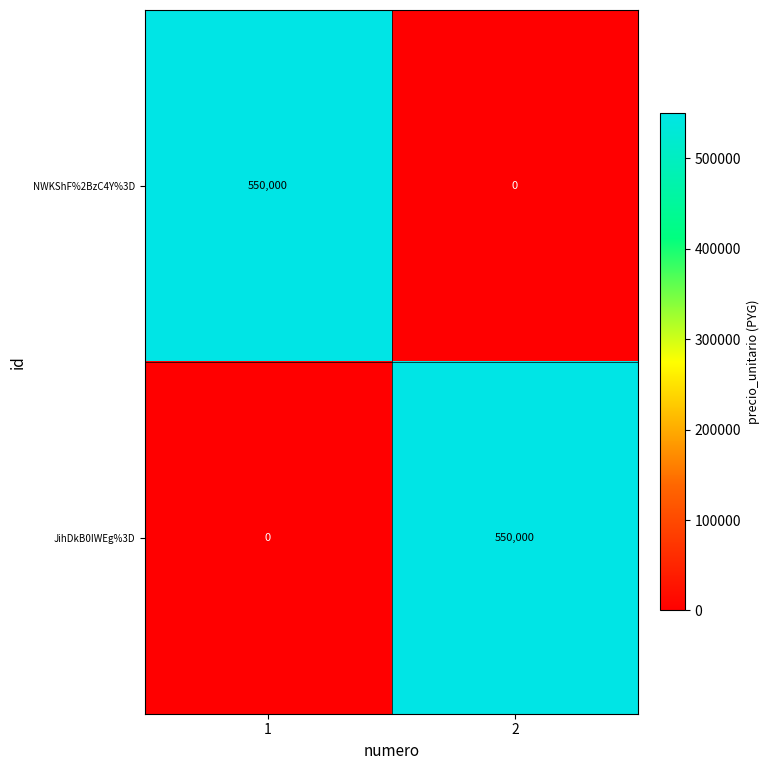

What is the greatest value displayed?

550000